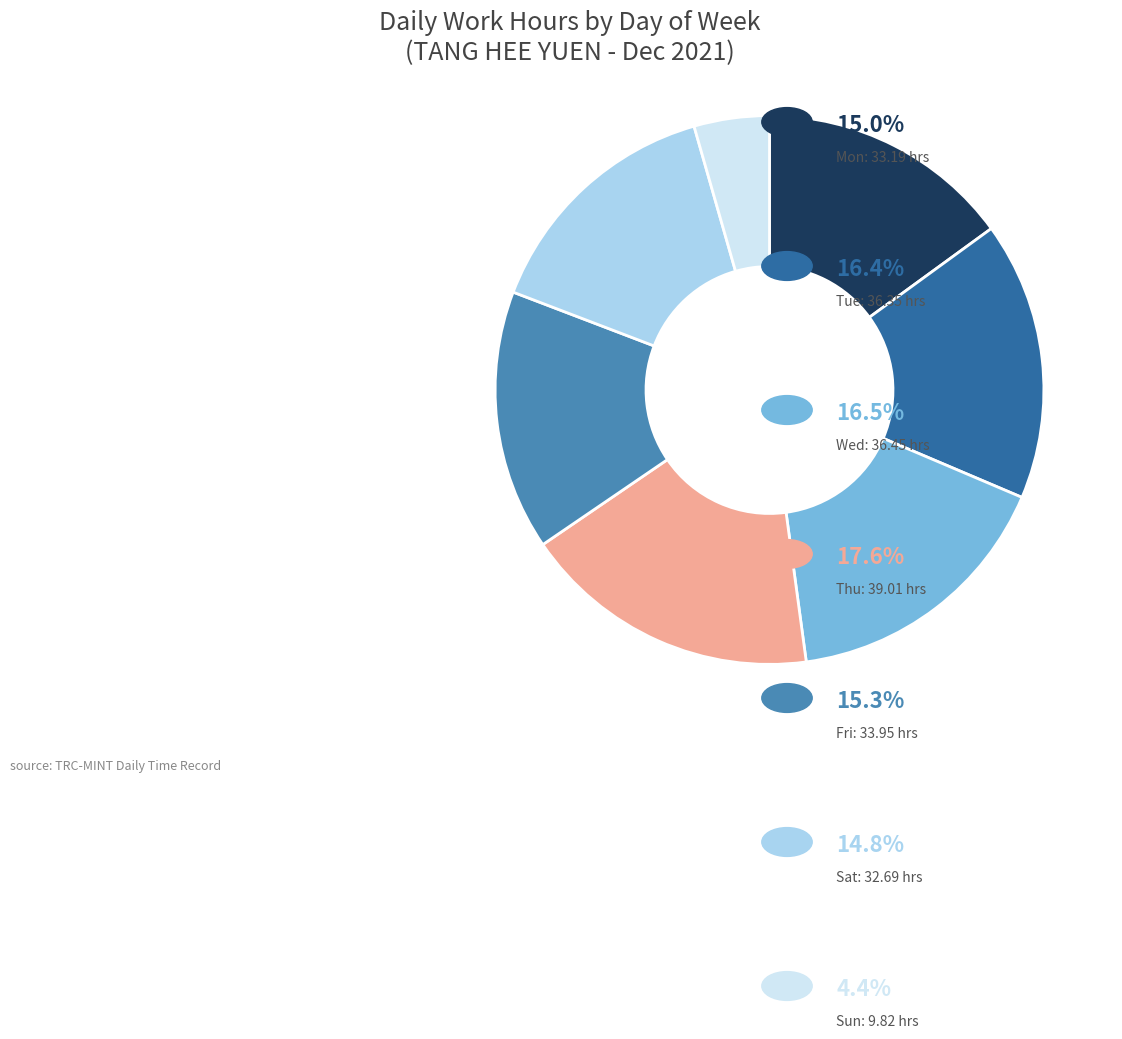

Is there a majority slice in this chart?

No